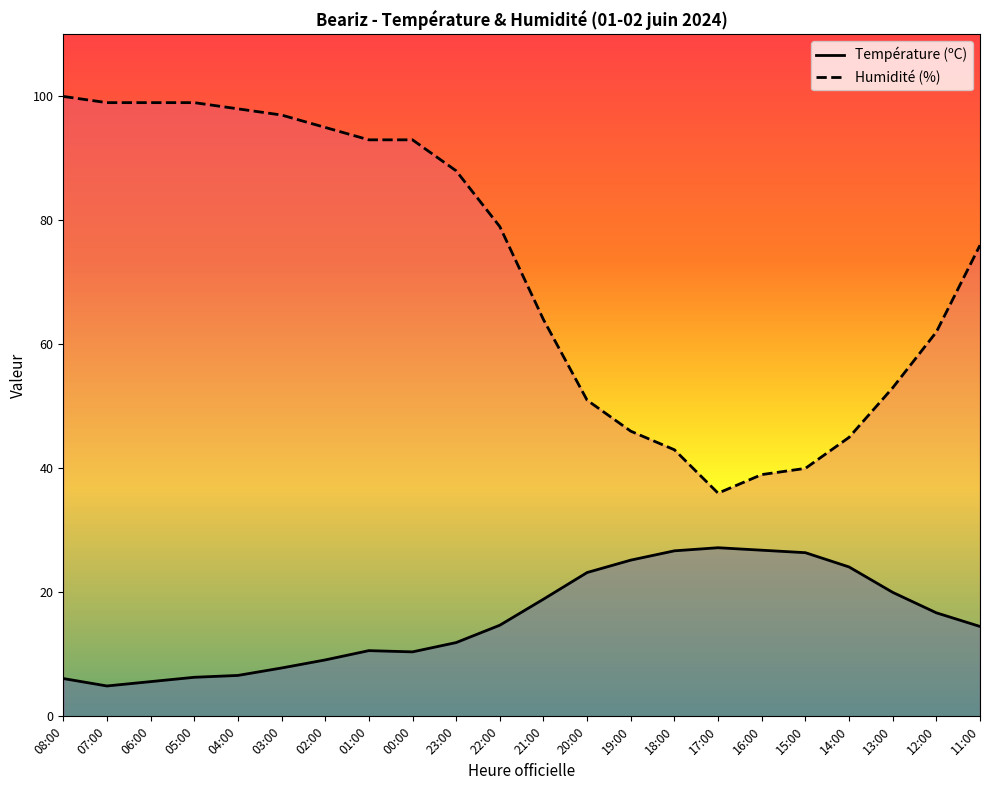

Does the chart have visible grid lines?

No